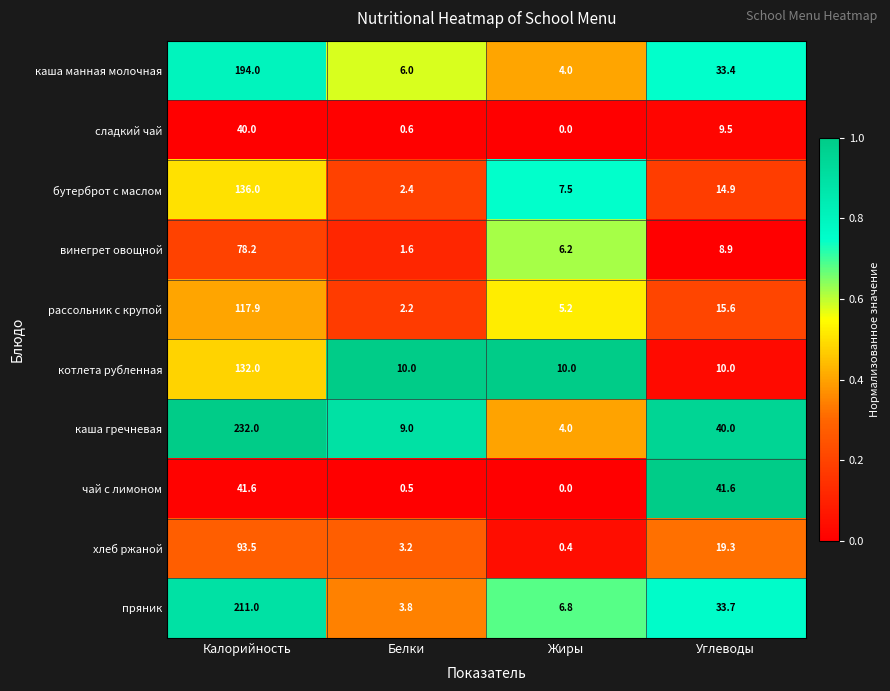

List the series in order of their peak value, highest first.

каша гречневая, пряник, каша манная молочная, бутерброт с маслом, котлета рубленная, рассольник с крупой, хлеб ржаной, винегрет овощной, чай с лимоном, сладкий чай